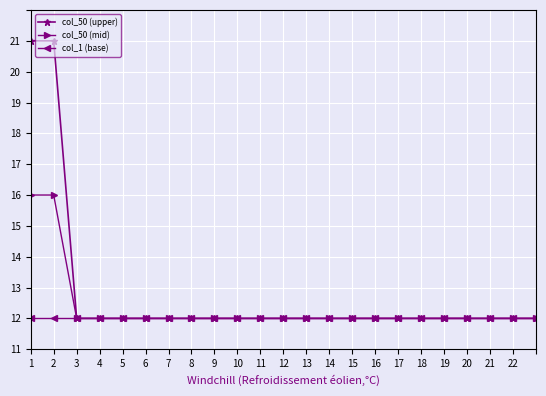

What are all the series names shown in the legend?

col_50 (upper), col_50 (mid), col_1 (base)